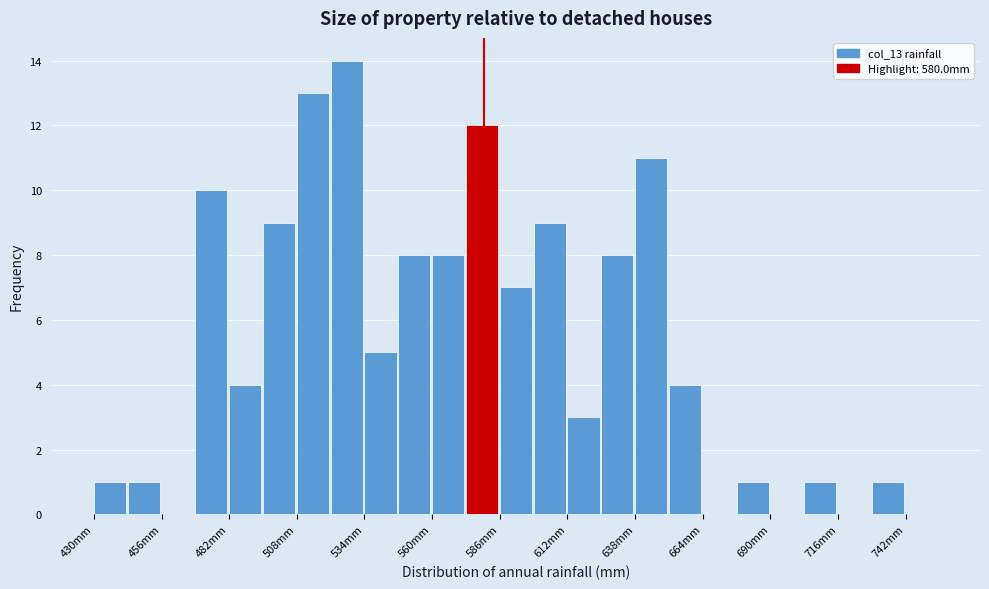

Around what value on the x-axis is the tallest bar? Give the approximate position of its centre, as read against the axis.

525